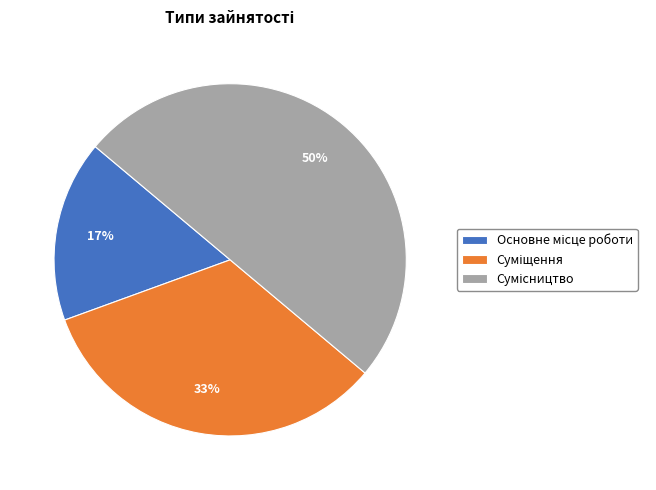

To the nearest percent, what is the average slice percentage?

33%